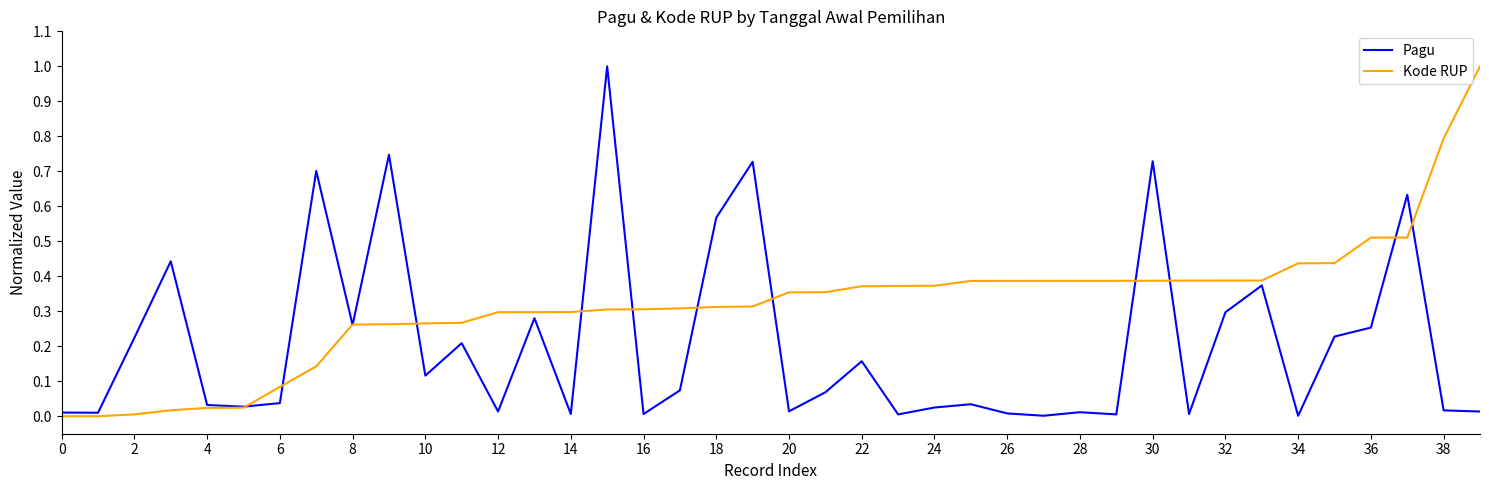

Which series has the largest total across all categories?

Kode RUP